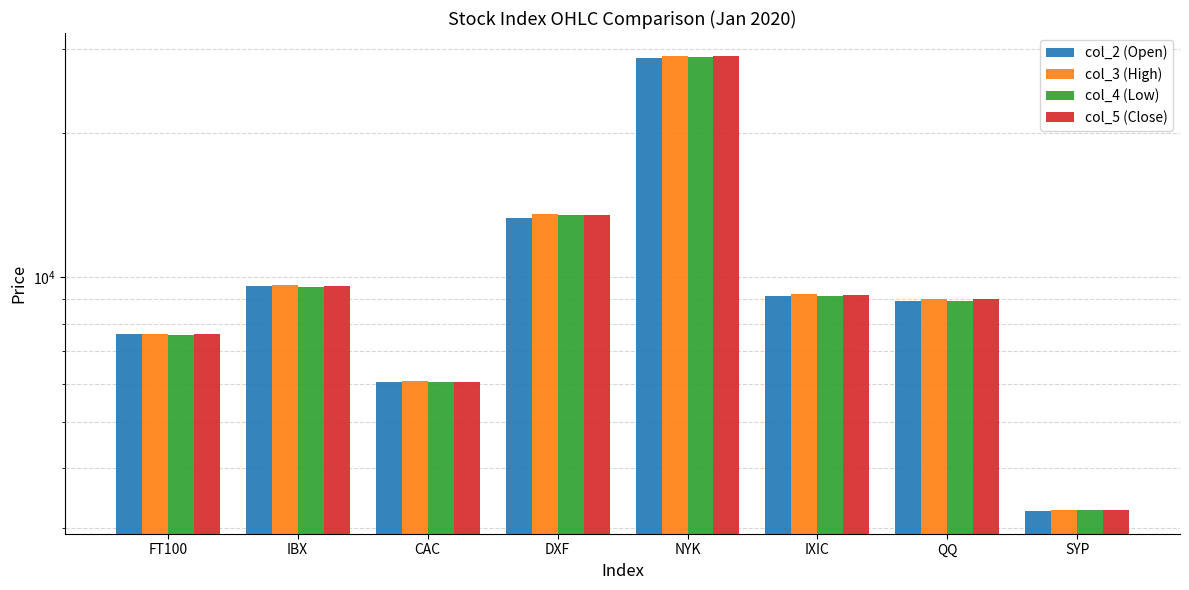

How many values in the col_2 (Open) series exceed 9129?

4